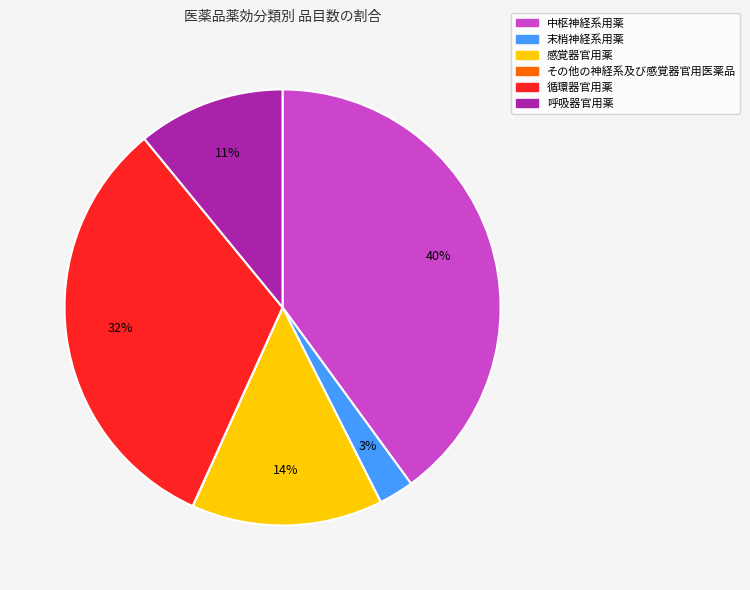

Which has a higher value, 循環器官用薬 or 感覚器官用薬?

循環器官用薬